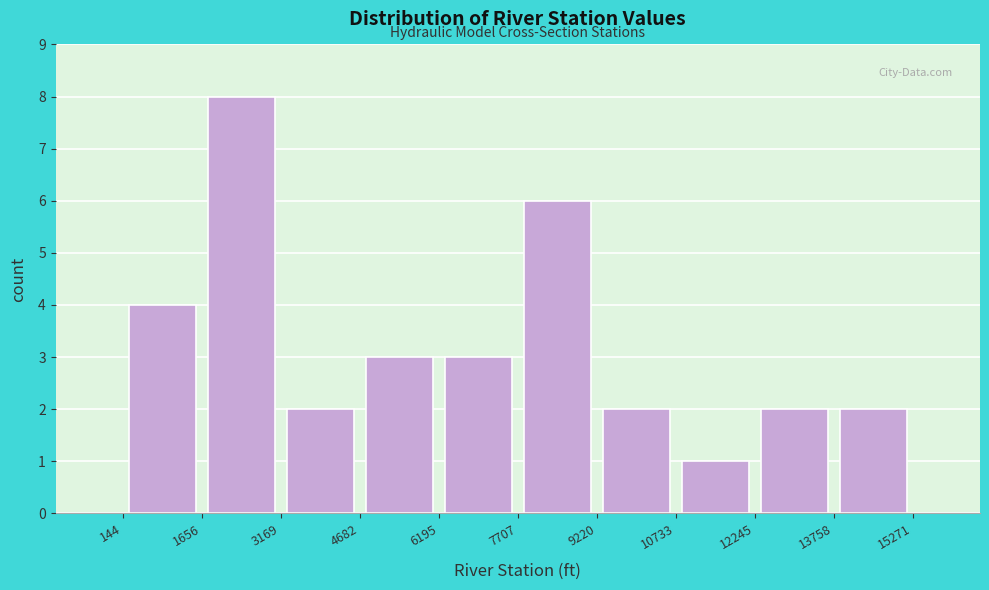

How tall is the bar that spans 144 to 1656 on the x-axis? The values are not printed on the chart, so give them approximately, as read against the axis.

4